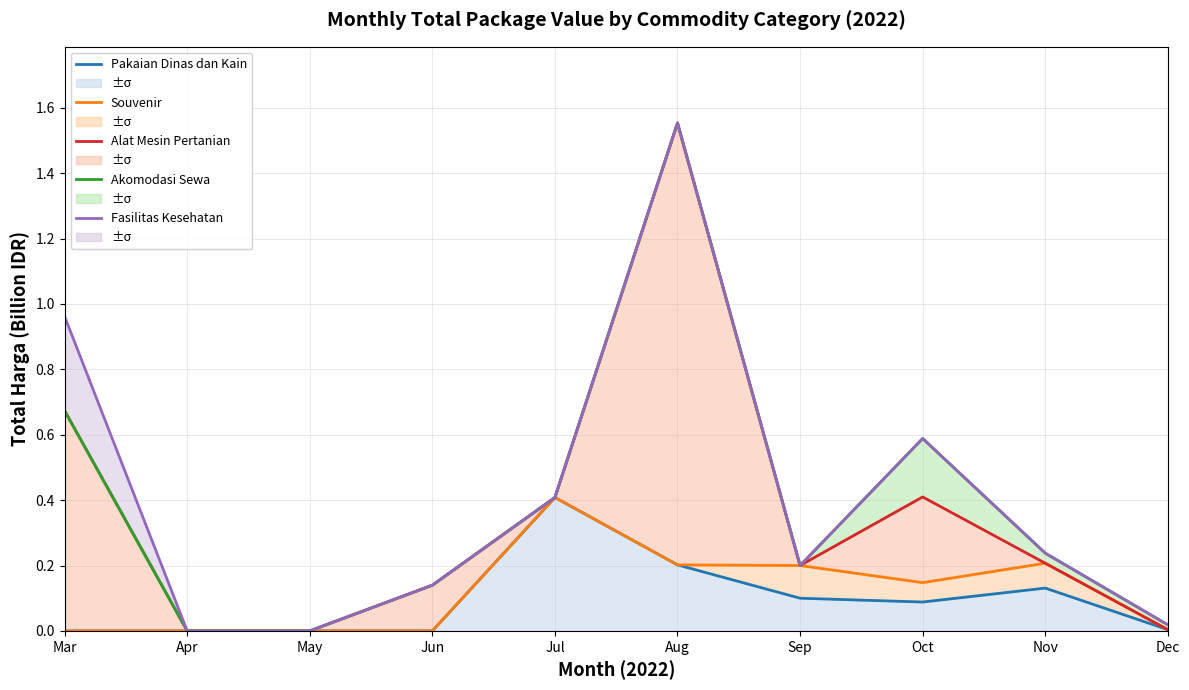

What is the sum of all Pakaian Dinas dan Kain values?

0.9